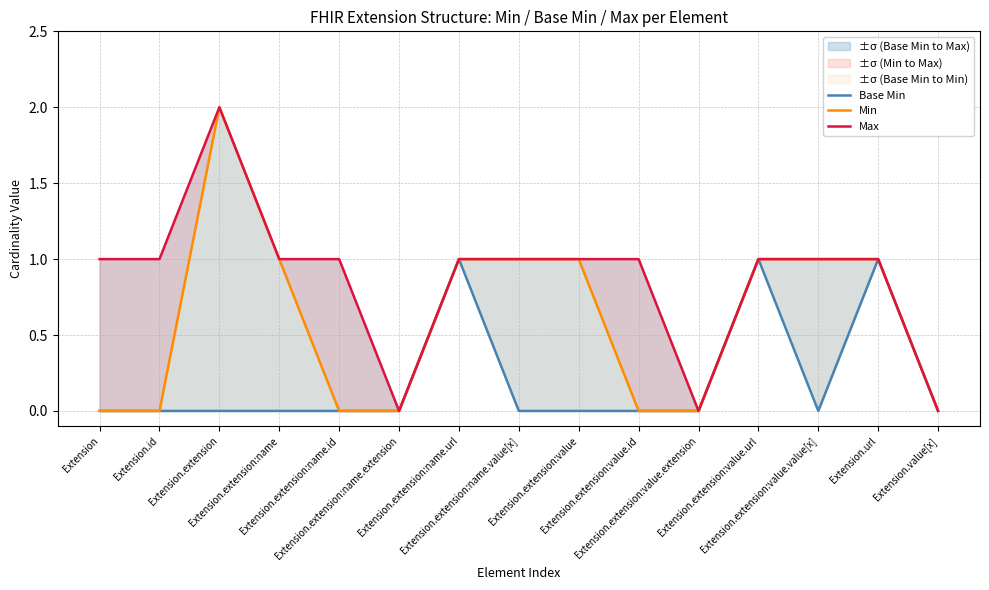

Is the value of Min at Extension.extension:name.url greater than the value of Base Min at Extension.extension:name.id?

Yes